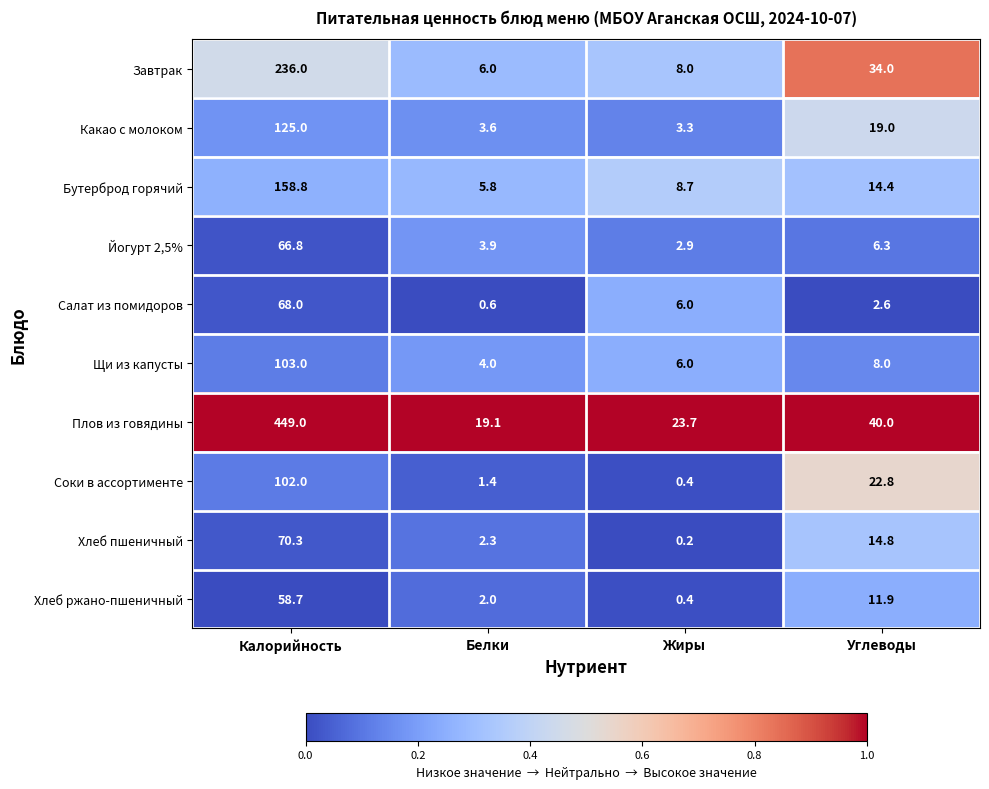

Where is Плов из говядины nearest to the value 234?

Углеводы